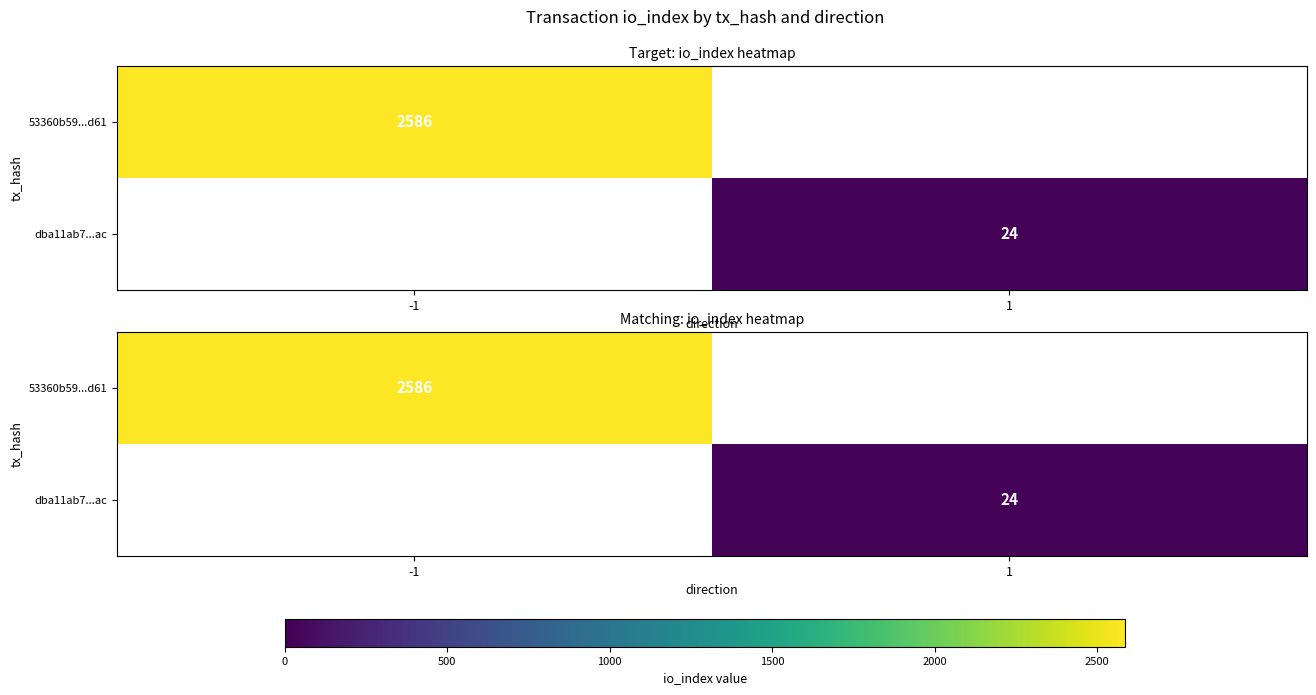

The dba11ab7...ac series shows 24.0 at 1. True or false?

True